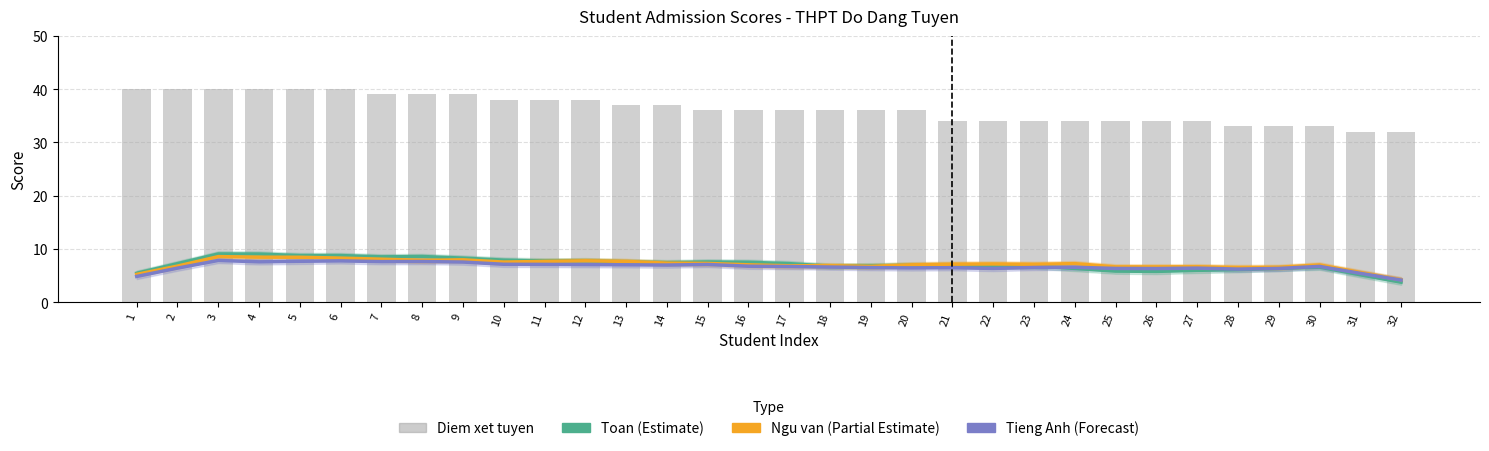

How many groups of bars are there?

32